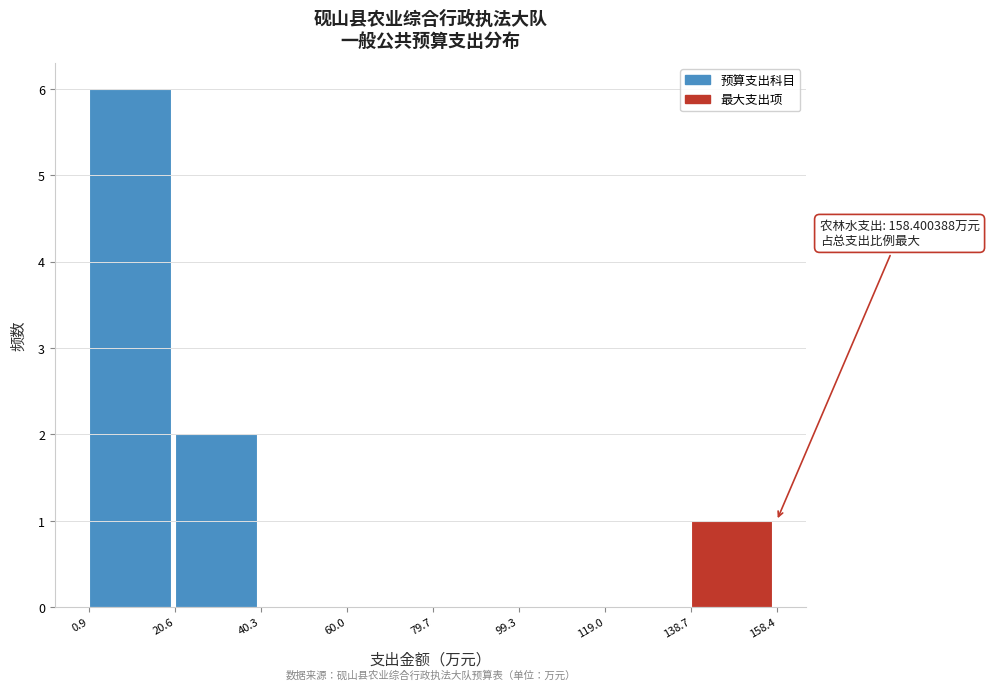

Over which range of the x-axis is the bar tallest?

0.9 to 20.6